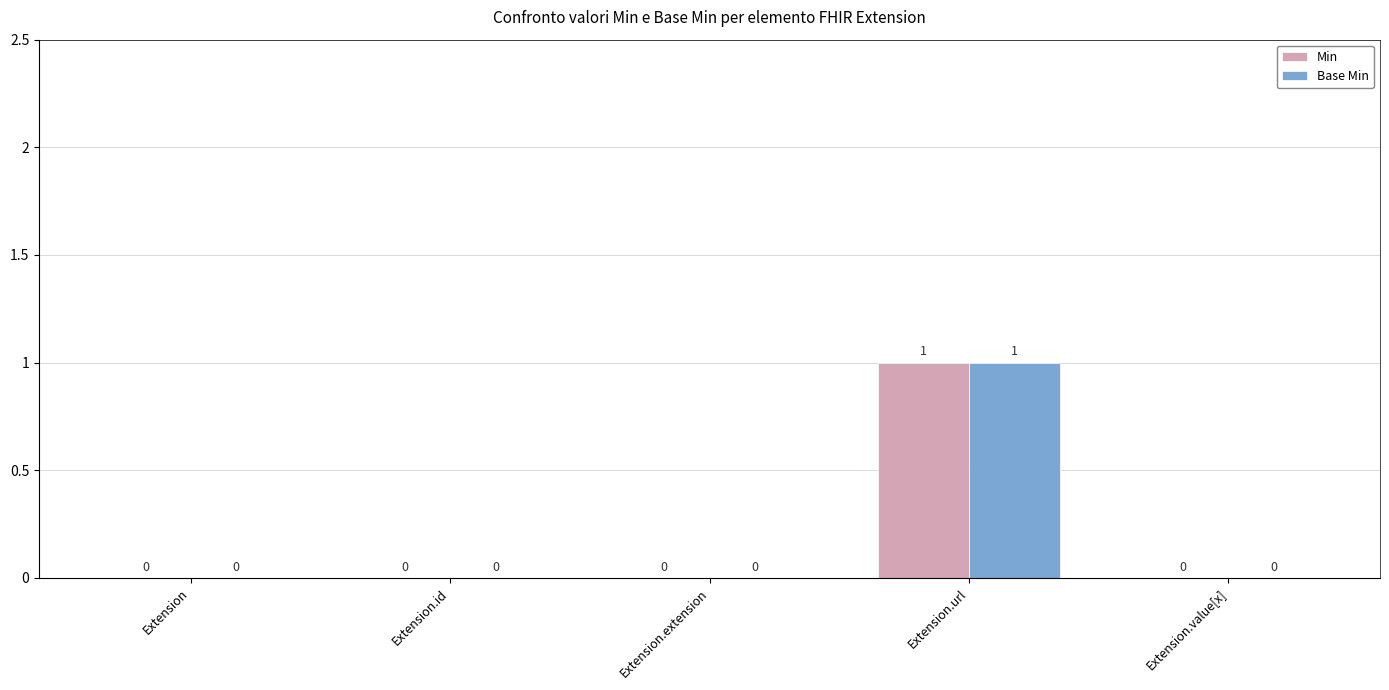

Is it true that Base Min equals 0 at Extension.extension?

True